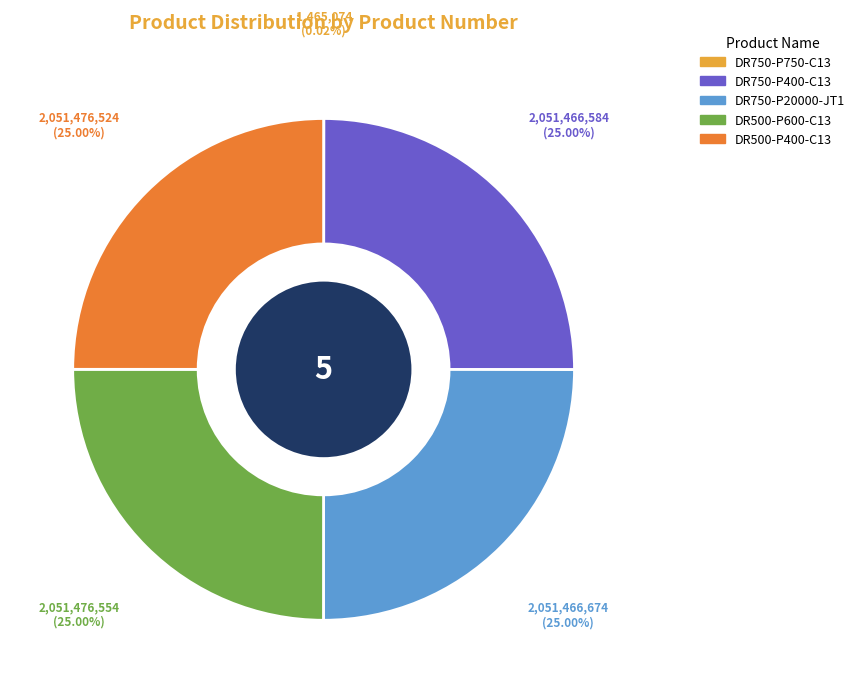

To the nearest percent, what is the difference between the largest and smallest slice percentages?

25%